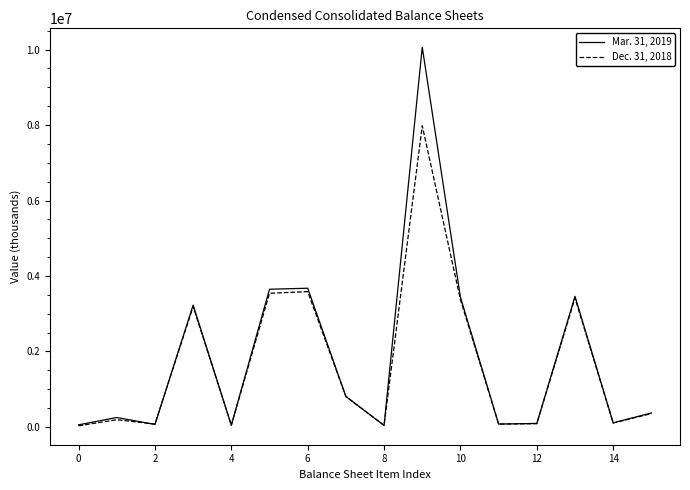

List the series in order of their overall mean, highest first.

Mar. 31, 2019, Dec. 31, 2018